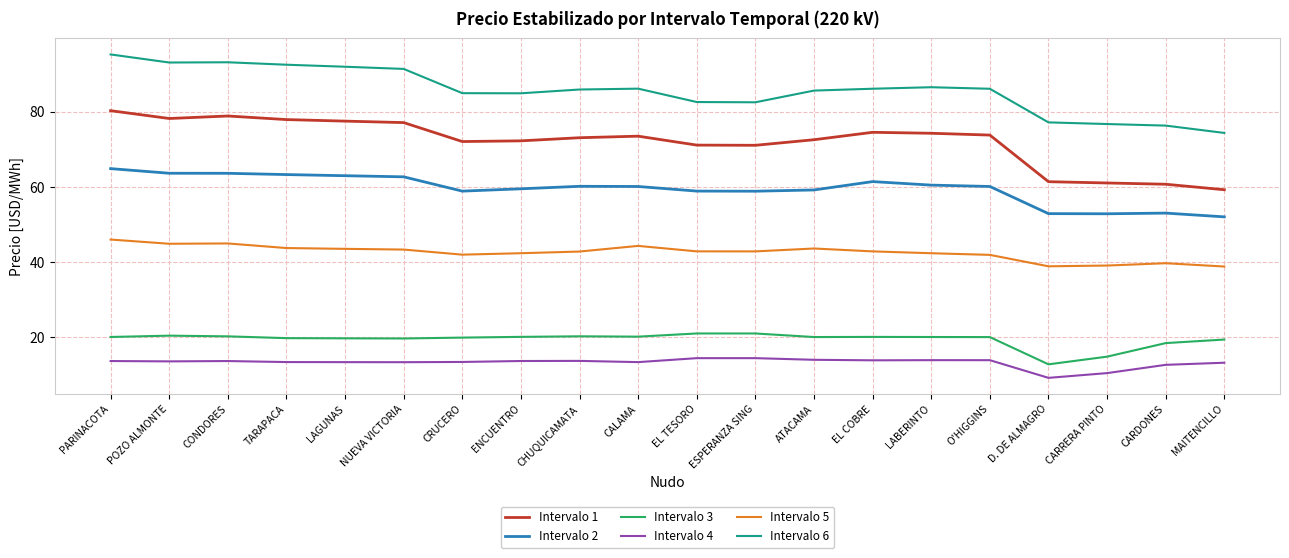

Which category has the lowest value in the Intervalo 1 series?

MAITENCILLO